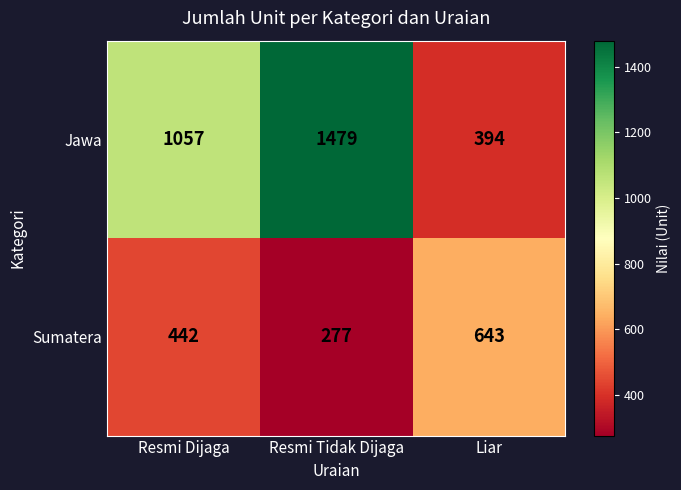

Which series changed the most between Resmi Dijaga and Resmi Tidak Dijaga?

Jawa